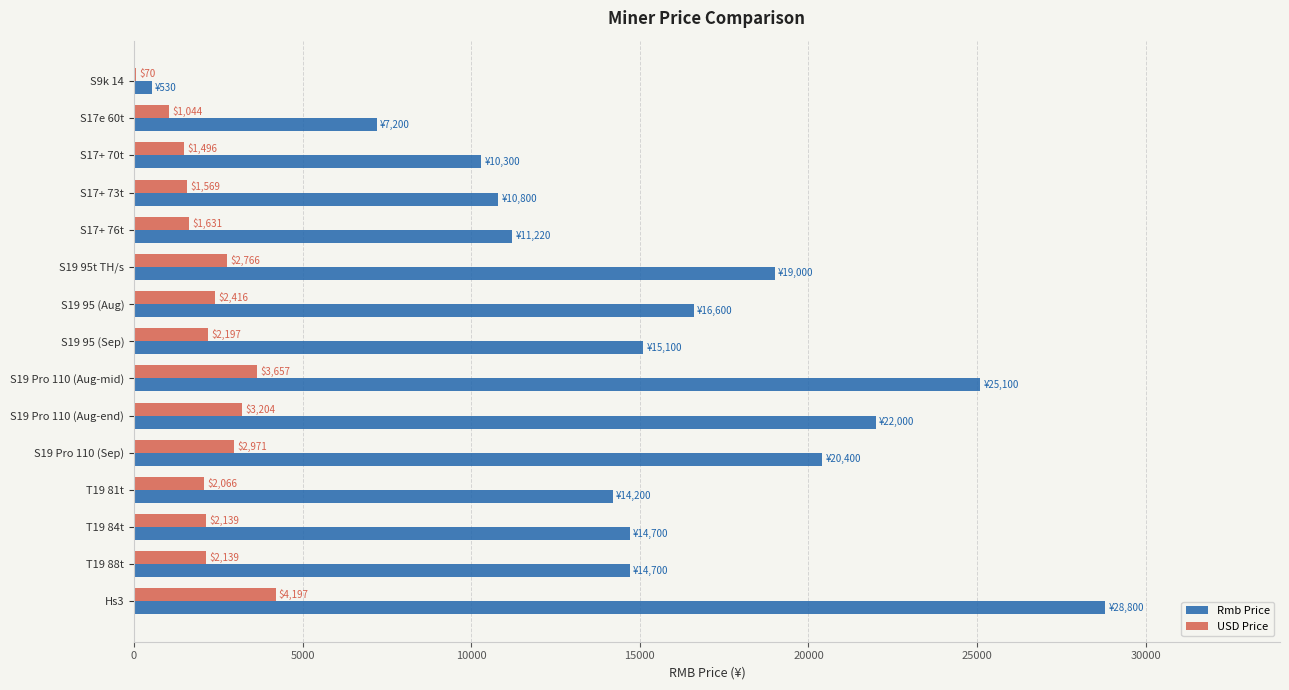

Which series has the largest total across all categories?

Rmb Price